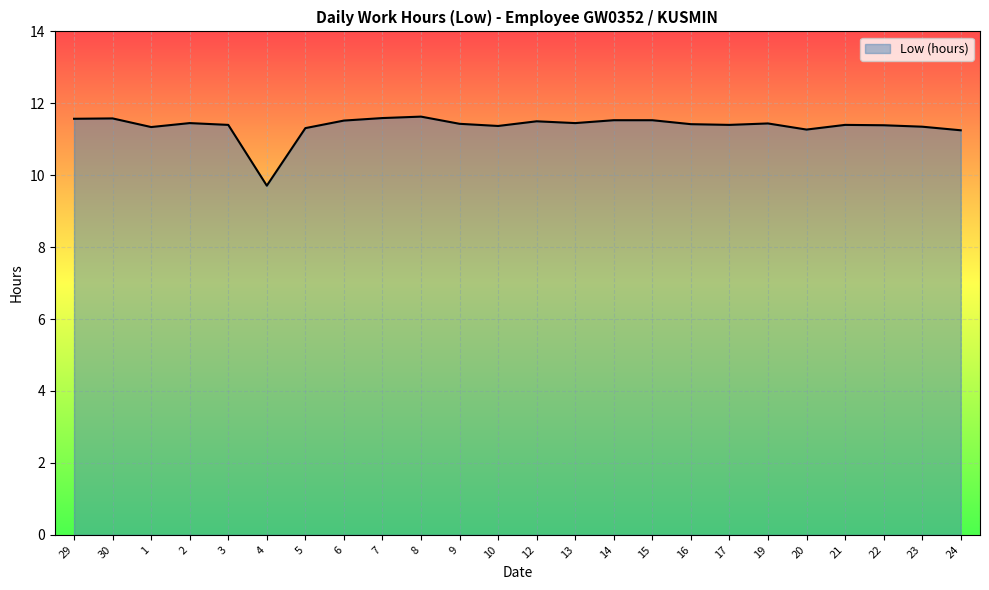

How many lines are shown in the chart?

1